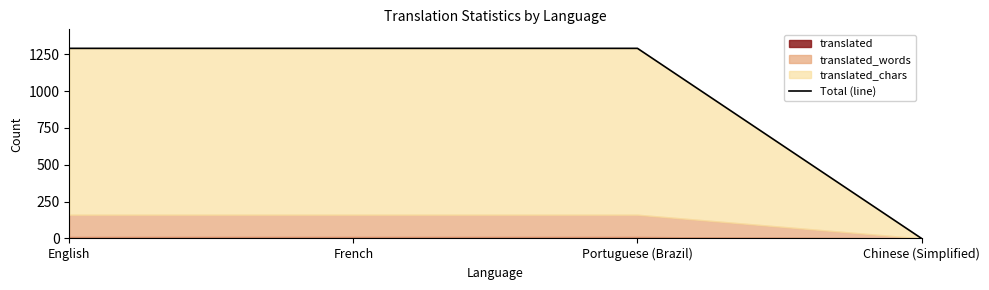

What position from the left is English?

1